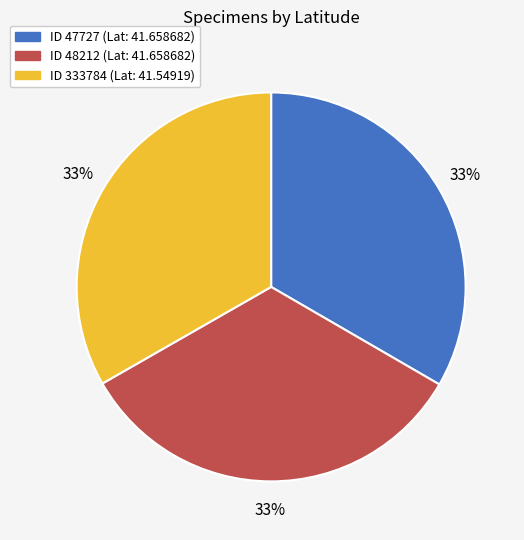

To the nearest percent, what is the average slice percentage?

33%